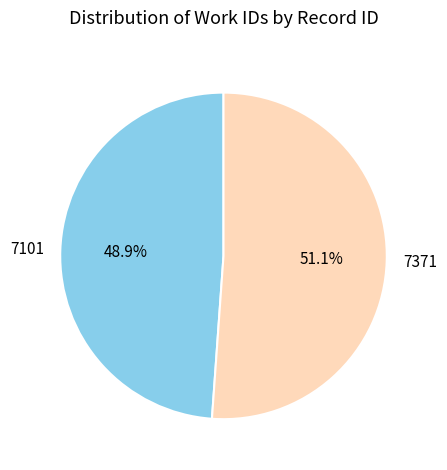

To the nearest percent, what percentage of the pie is 7101?

49%